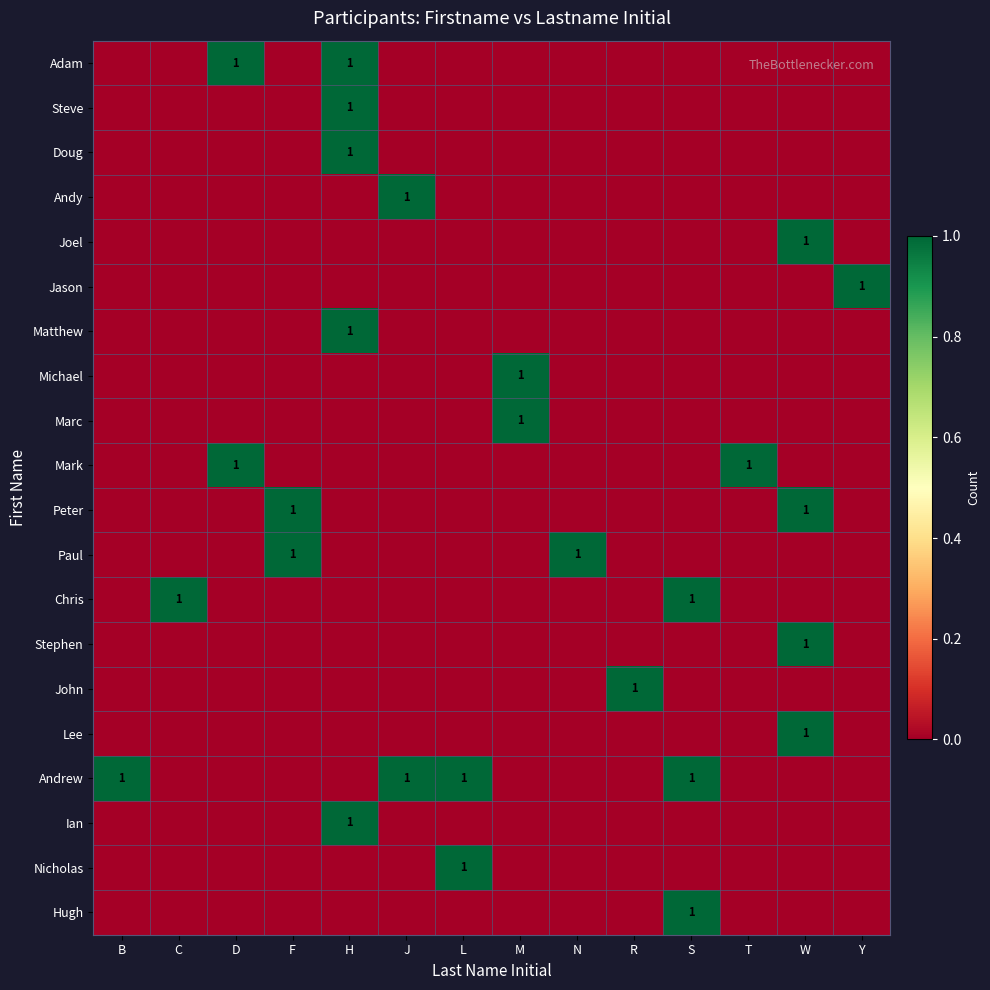

True or false: Chris has a value of 1 at S.

True